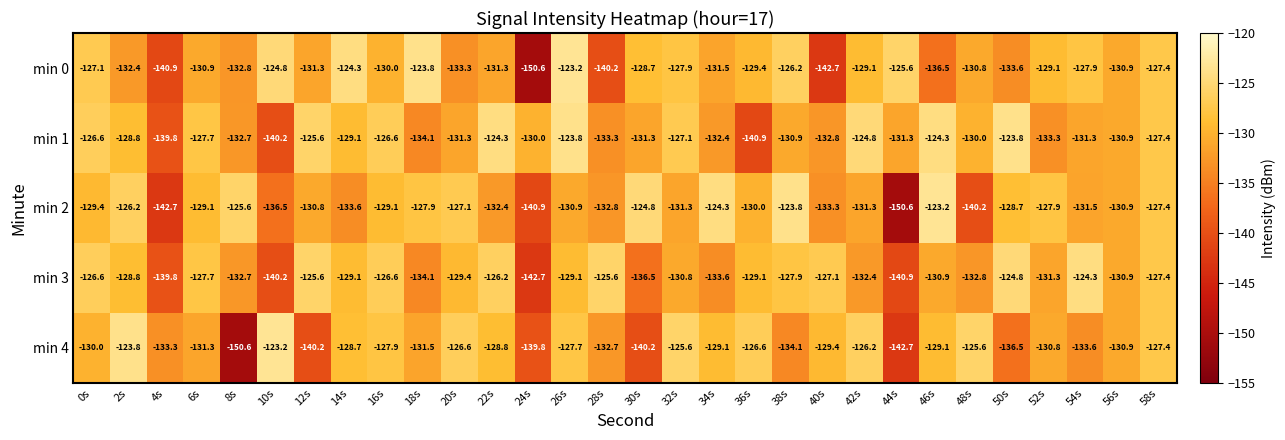

Count the number of data series in this chart.

5